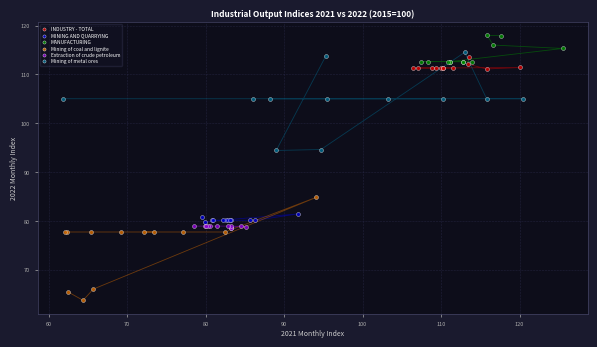

Which series reaches the maximum Y coordinate?

MANUFACTURING